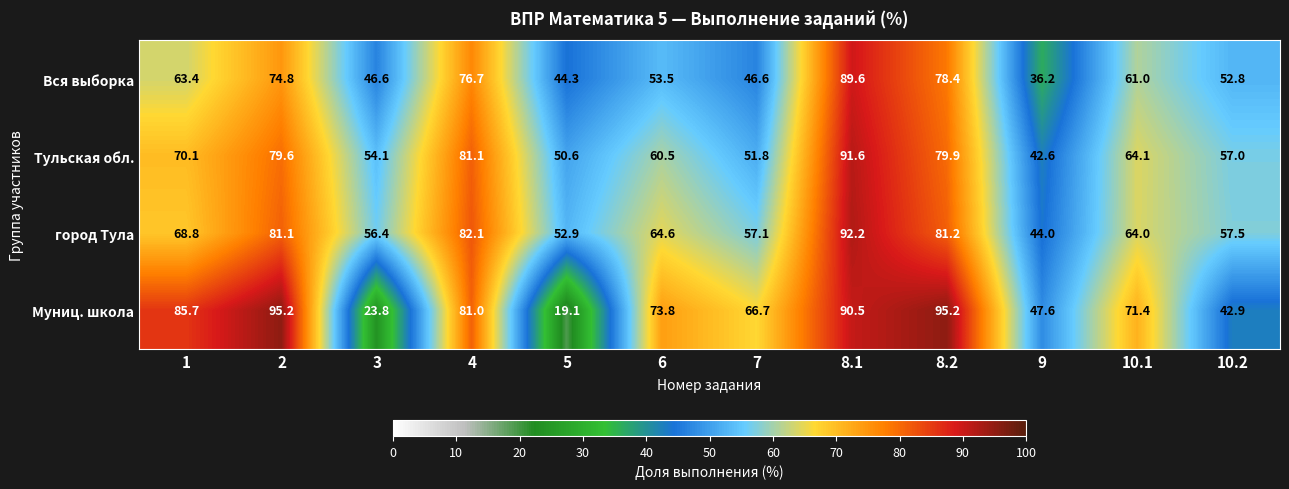

Between 2 and 6, which series saw the biggest shift?

Муниц. школа